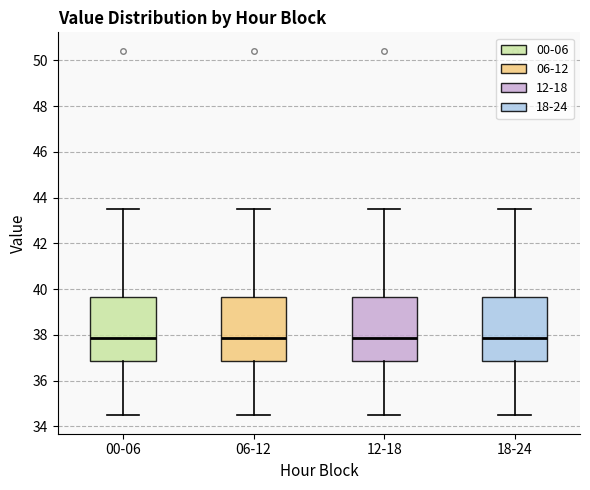

Reading left to right, transcribe this box plot: for each box, give where its median line is, the range the box spans, and where its two whiskers end, as read against the y-axis. The values are not printed on the chart, so give them approximately, as read against the axis.

00-06: median 37.8, box 36.8 to 39.6, whiskers 34.4 to 43.6
06-12: median 37.8, box 36.8 to 39.6, whiskers 34.4 to 43.6
12-18: median 37.8, box 36.8 to 39.6, whiskers 34.4 to 43.6
18-24: median 37.8, box 36.8 to 39.6, whiskers 34.4 to 43.6